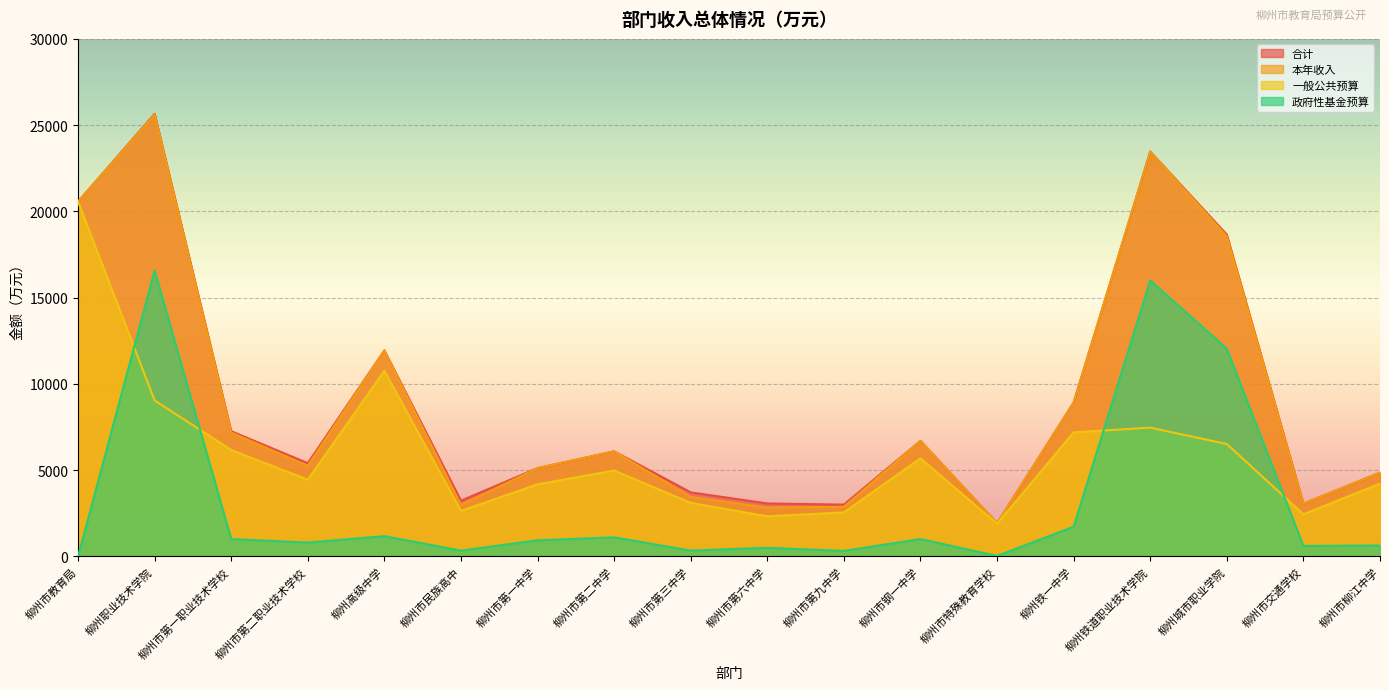

Reading left to right, what are all the values shown in this chart?

合计: 柳州市教育局=20566.1	柳州职业技术学院=25657.9	柳州市第一职业技术学校=7262.5	柳州市第二职业技术学校=5408.9	柳州高级中学=11942.6	柳州市民族高中=3234.1	柳州市第一中学=5122.3	柳州市第二中学=6093.1	柳州市第三中学=3716.6	柳州市第六中学=3073.1	柳州市第九中学=3006.3	柳州市钢一中学=6700.5	柳州市特殊教育学校=1926.3	柳州铁一中学=8924.8	柳州铁道职业技术学院=23468.2	柳州城市职业学院=18657.9	柳州市交通学校=3058.7	柳州市柳江中学=4862.1
本年收入: 柳州市教育局=20566.1	柳州职业技术学院=25615.9	柳州市第一职业技术学校=7182.5	柳州市第二职业技术学校=5258.9	柳州高级中学=11942.6	柳州市民族高中=2984.1	柳州市第一中学=5122.3	柳州市第二中学=6093.1	柳州市第三中学=3451.6	柳州市第六中学=2833.1	柳州市第九中学=2881.3	柳州市钢一中学=6700.5	柳州市特殊教育学校=1926.3	柳州铁一中学=8924.8	柳州铁道职业技术学院=23468.2	柳州城市职业学院=18557.9	柳州市交通学校=3058.7	柳州市柳江中学=4862.1
一般公共预算: 柳州市教育局=20566.1	柳州职业技术学院=9045.9	柳州市第一职业技术学校=6174.5	柳州市第二职业技术学校=4449.9	柳州高级中学=10762.5	柳州市民族高中=2644.8	柳州市第一中学=4182.3	柳州市第二中学=4983.9	柳州市第三中学=3109.3	柳州市第六中学=2328.8	柳州市第九中学=2556.3	柳州市钢一中学=5688.8	柳州市特殊教育学校=1894.3	柳州铁一中学=7194.8	柳州铁道职业技术学院=7468.2	柳州城市职业学院=6519.9	柳州市交通学校=2448.7	柳州市柳江中学=4222.7
政府性基金预算: 柳州市教育局=0.0	柳州职业技术学院=16570.0	柳州市第一职业技术学校=1008.0	柳州市第二职业技术学校=809.0	柳州高级中学=1180.1	柳州市民族高中=339.3	柳州市第一中学=940.0	柳州市第二中学=1109.2	柳州市第三中学=342.2	柳州市第六中学=504.3	柳州市第九中学=325.0	柳州市钢一中学=1011.7	柳州市特殊教育学校=32.0	柳州铁一中学=1730.0	柳州铁道职业技术学院=16000.0	柳州城市职业学院=12038.0	柳州市交通学校=610.0	柳州市柳江中学=639.3